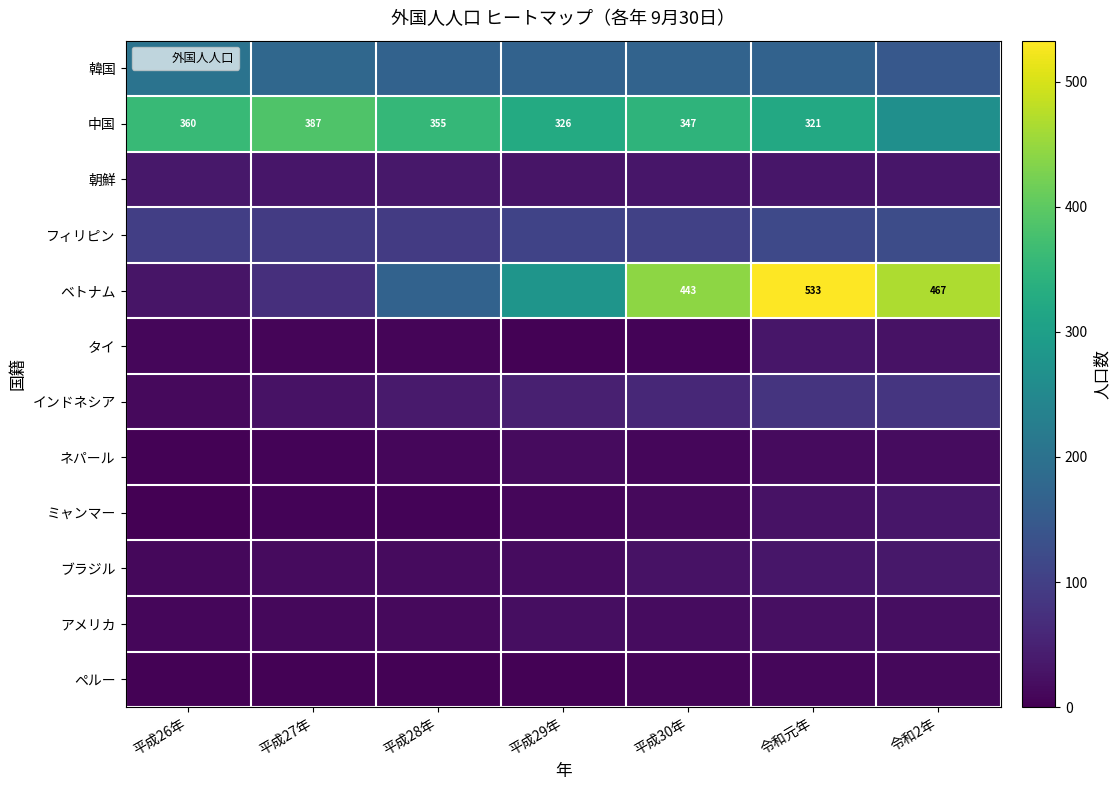

The 中国 series shows 326 at 平成29年. True or false?

True